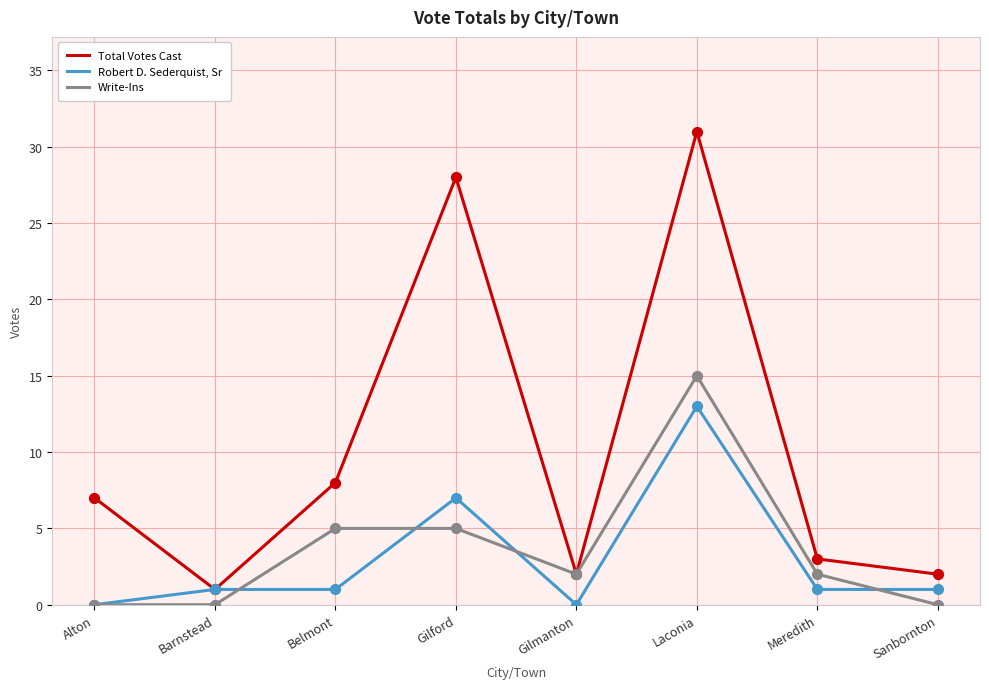

What are all the series names shown in the legend?

Total Votes Cast, Robert D. Sederquist, Sr, Write-Ins